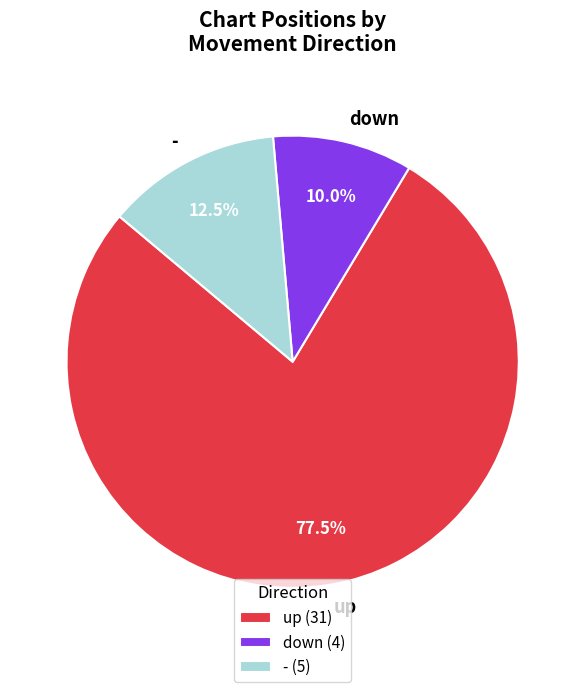

Does any single category account for the majority?

Yes